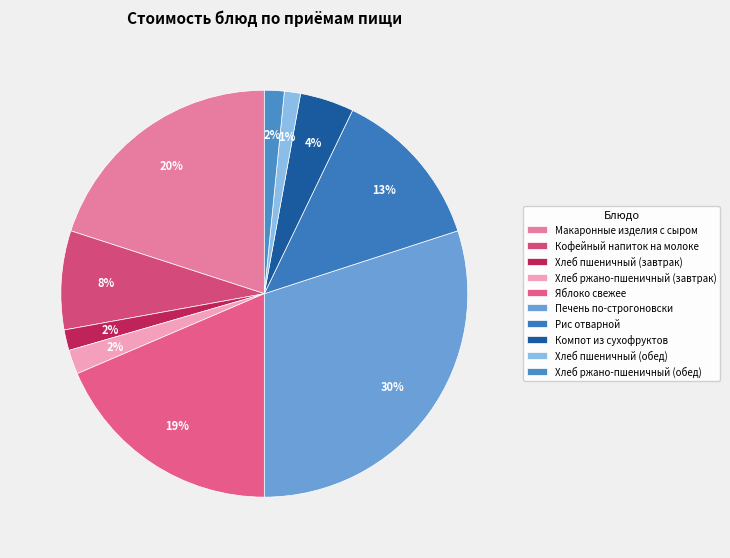

Which category has the smallest portion of the pie?

Хлеб пшеничный (обед)